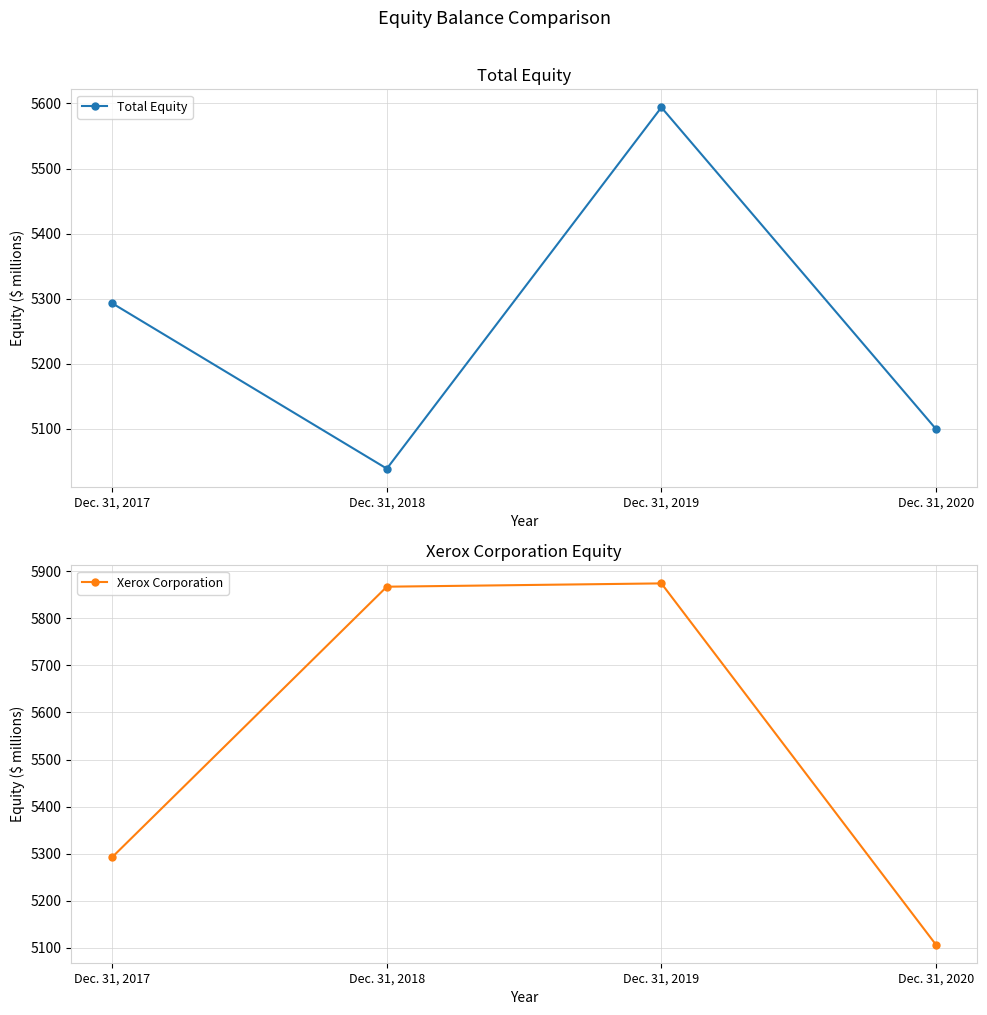

List the series in order of their overall mean, lowest first.

Total Equity, Xerox Corporation